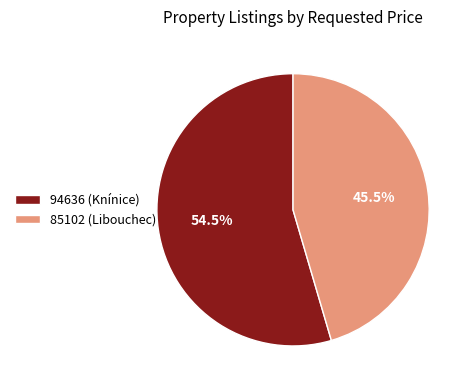

Is there a majority slice in this chart?

Yes